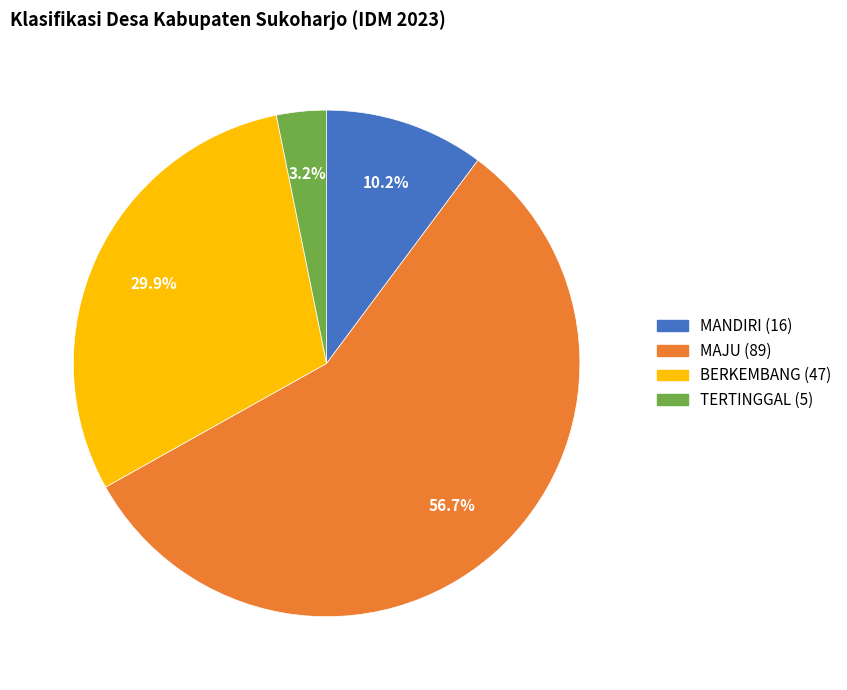

Count the number of slices in the pie.

4